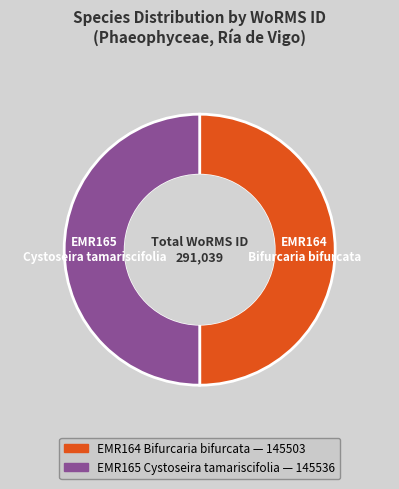

Approximately how many times larger is the value at EMR165 Cystoseira tamariscifolia compared to EMR164 Bifurcaria bifurcata?

1.0